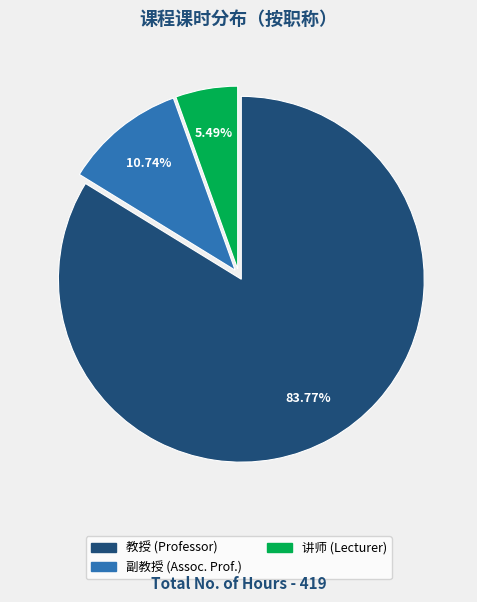

Does any single category account for the majority?

Yes